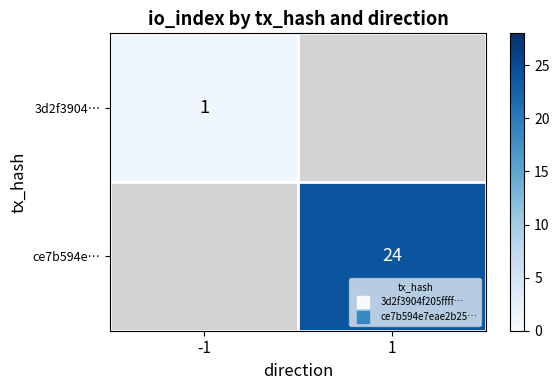

The 3d2f3904… series shows 1.0 at -1. True or false?

True